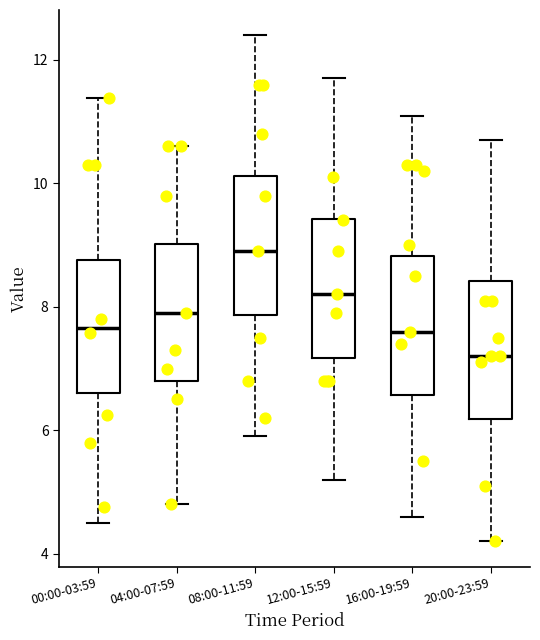

Reading left to right, transcribe this box plot: for each box, give where its median line is, the range the box spans, and where its two whiskers end, as read against the y-axis. The values are not printed on the chart, so give them approximately, as read against the axis.

00:00-03:59: median 7.6, box 6.6 to 8.8, whiskers 4.6 to 11.4
04:00-07:59: median 8.0, box 6.8 to 9.0, whiskers 4.8 to 10.6
08:00-11:59: median 9.0, box 7.8 to 10.2, whiskers 6.0 to 12.4
12:00-15:59: median 8.2, box 7.2 to 9.4, whiskers 5.2 to 11.8
16:00-19:59: median 7.6, box 6.6 to 8.8, whiskers 4.6 to 11.2
20:00-23:59: median 7.2, box 6.2 to 8.4, whiskers 4.2 to 10.8